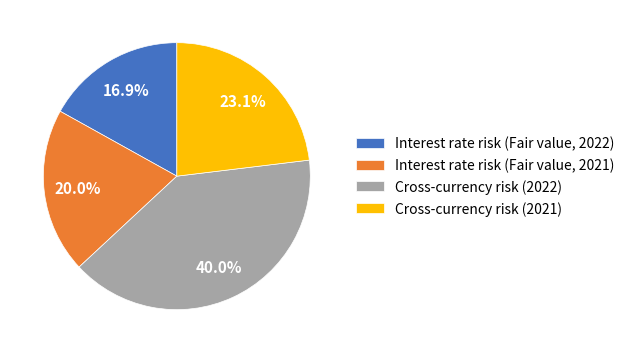

Which category has the biggest portion of the pie?

Cross-currency risk (2022)